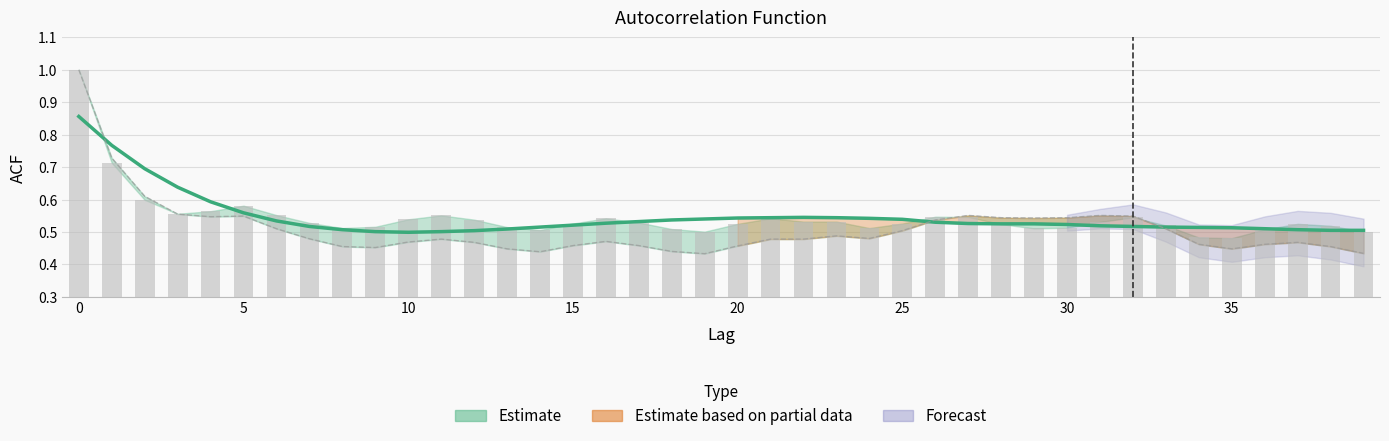

Count the acf_li values in the range 0 to 1.

40